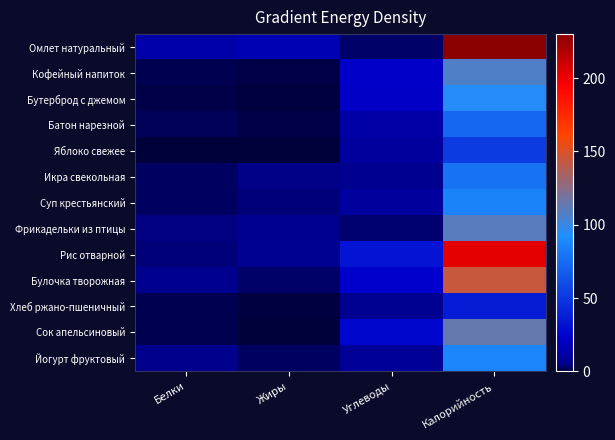

At Жиры, list the series in order from smallest to largest.

Сок апельсиновый, Яблоко свежее, Бутерброд с джемом, Хлеб ржано-пшеничный, Батон нарезной, Кофейный напиток, Йогурт фруктовый, Булочка творожная, Суп крестьянский, Икра свекольная, Фрикадельки из птицы, Рис отварной, Омлет натуральный